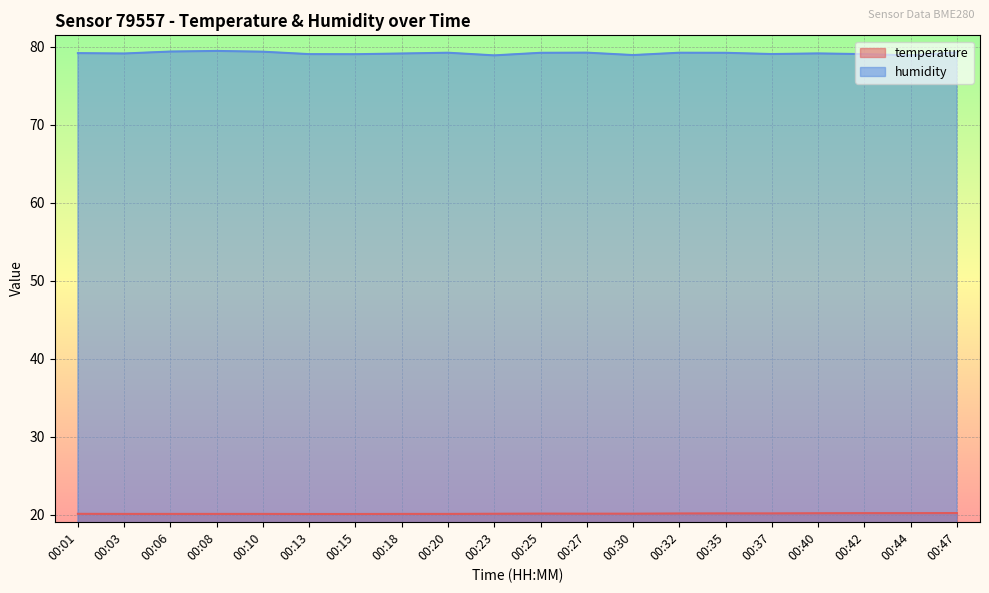

How many distinct data groups are displayed?

2